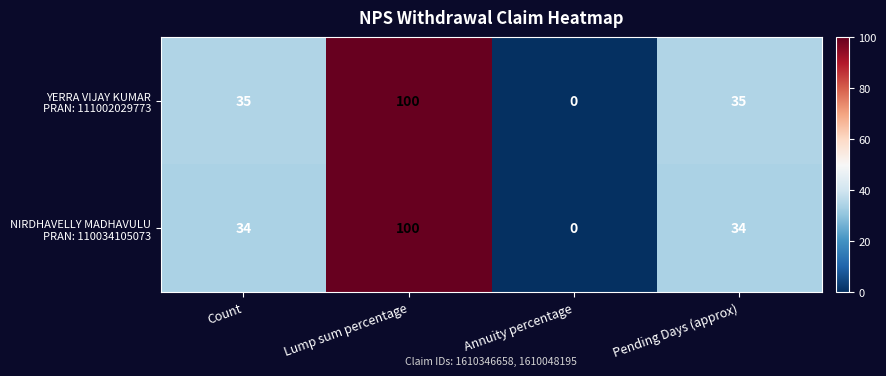

At how many categories does at least one series exceed 15?

3